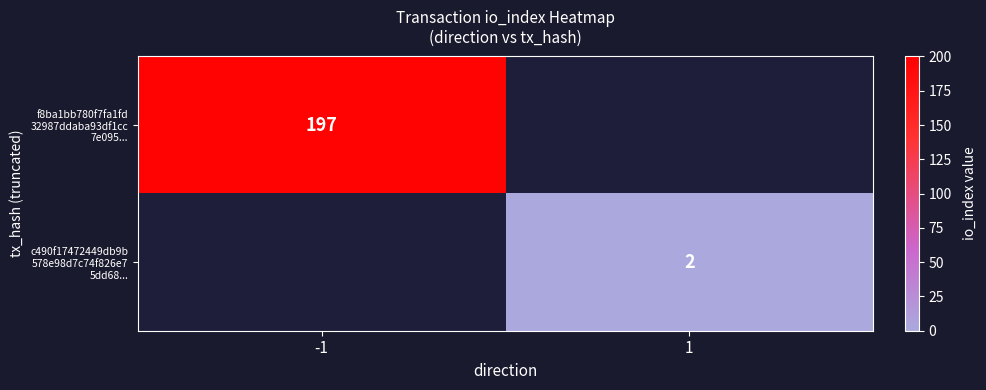

Which has a higher value, 1 or -1?

-1